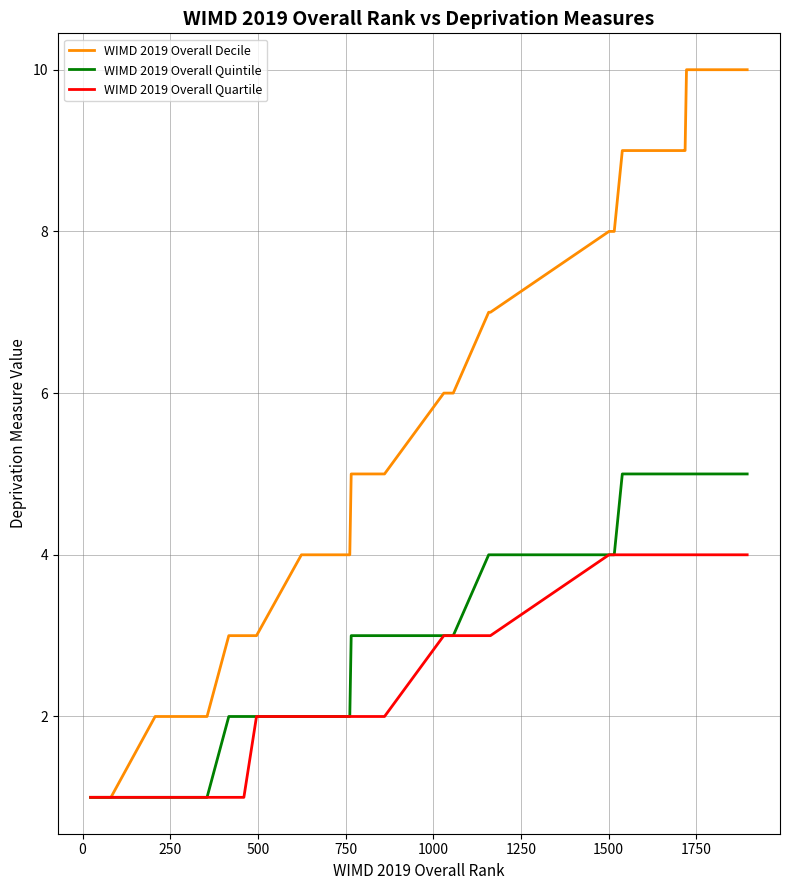

Which series has the largest total across all categories?

WIMD 2019 Overall Decile